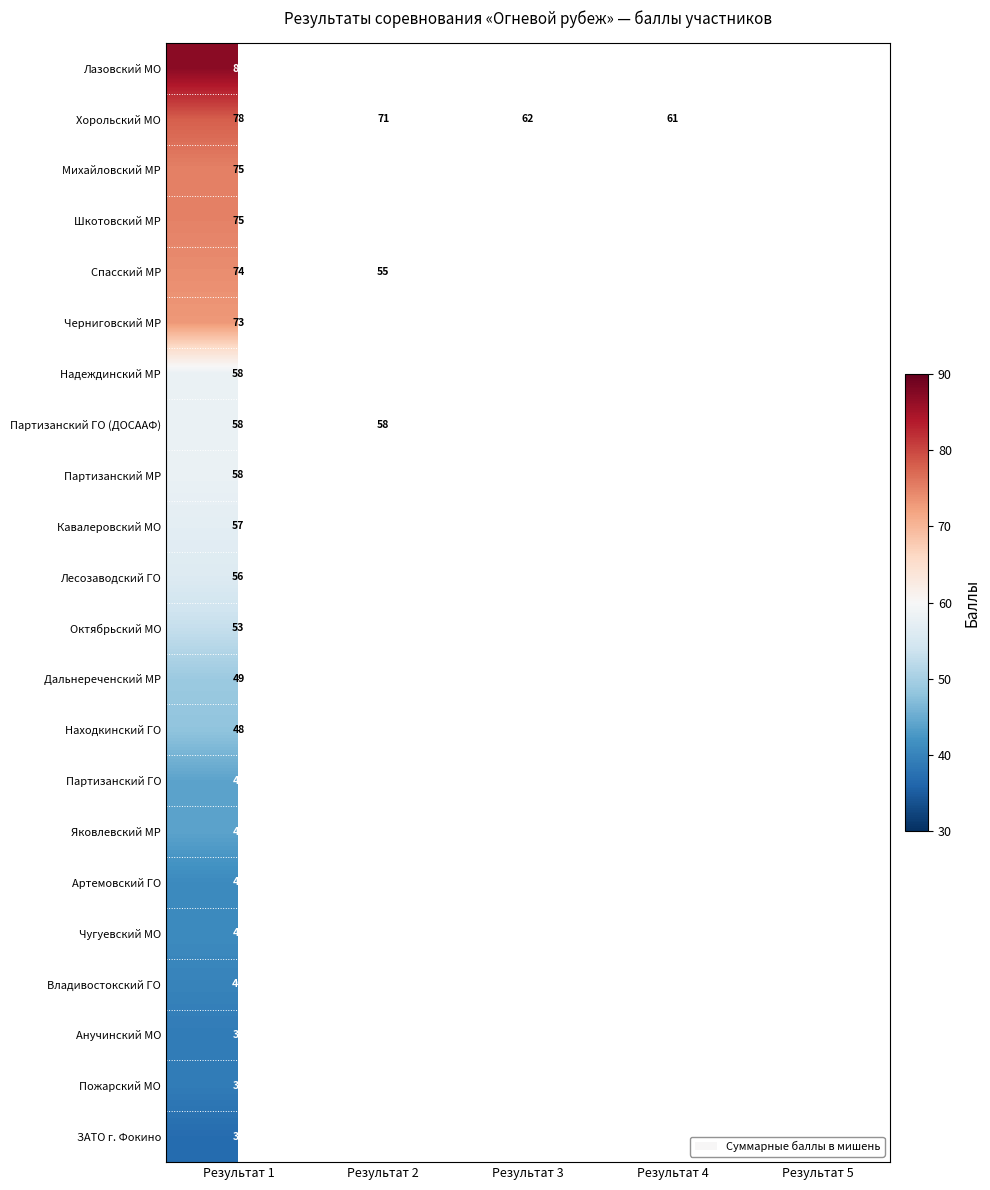

Is it true that Черниговский МР equals 73 at Результат 1?

True